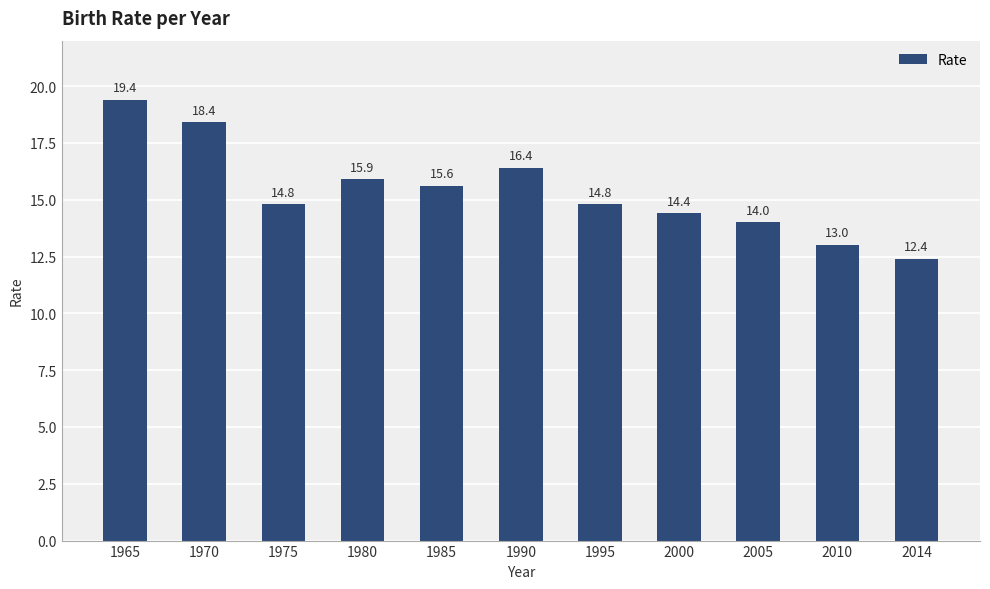

What is the sum of the values at 1965 and 2010?

32.4